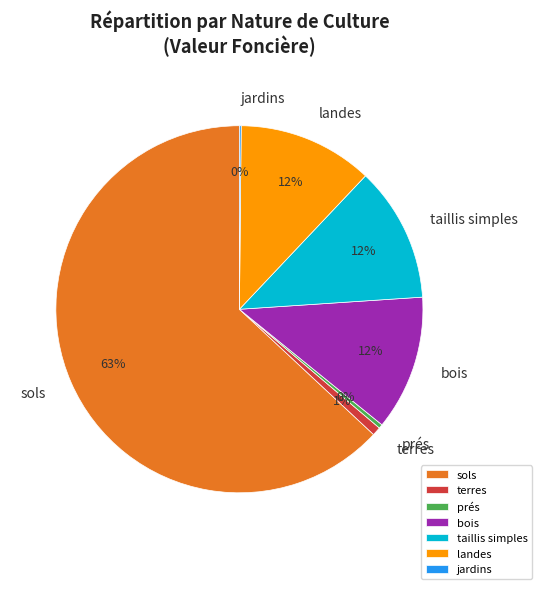

What is the largest slice in the pie chart?

sols